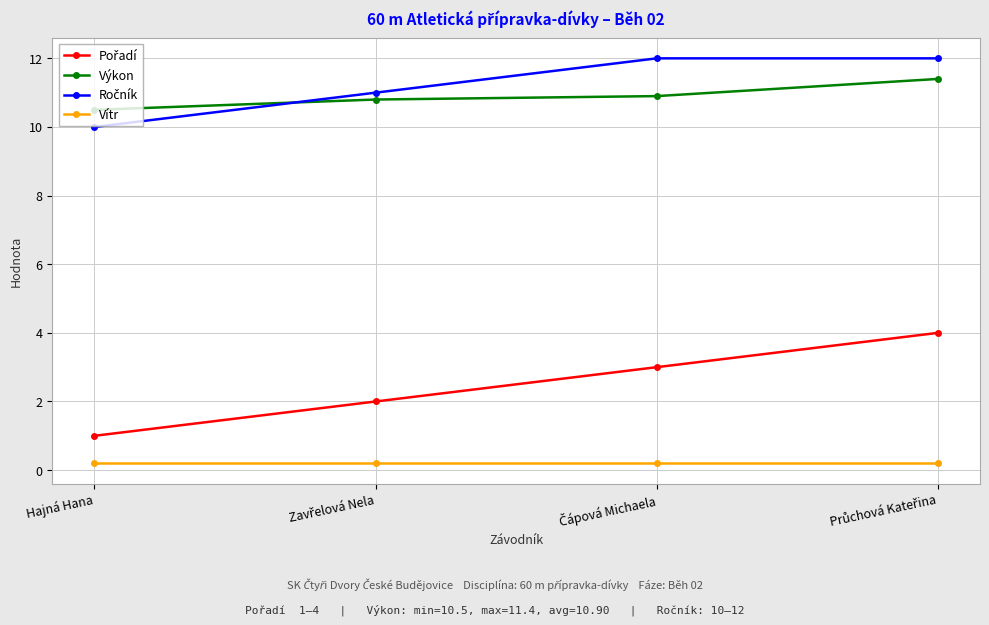

What is the sum of all Vítr values?

0.8